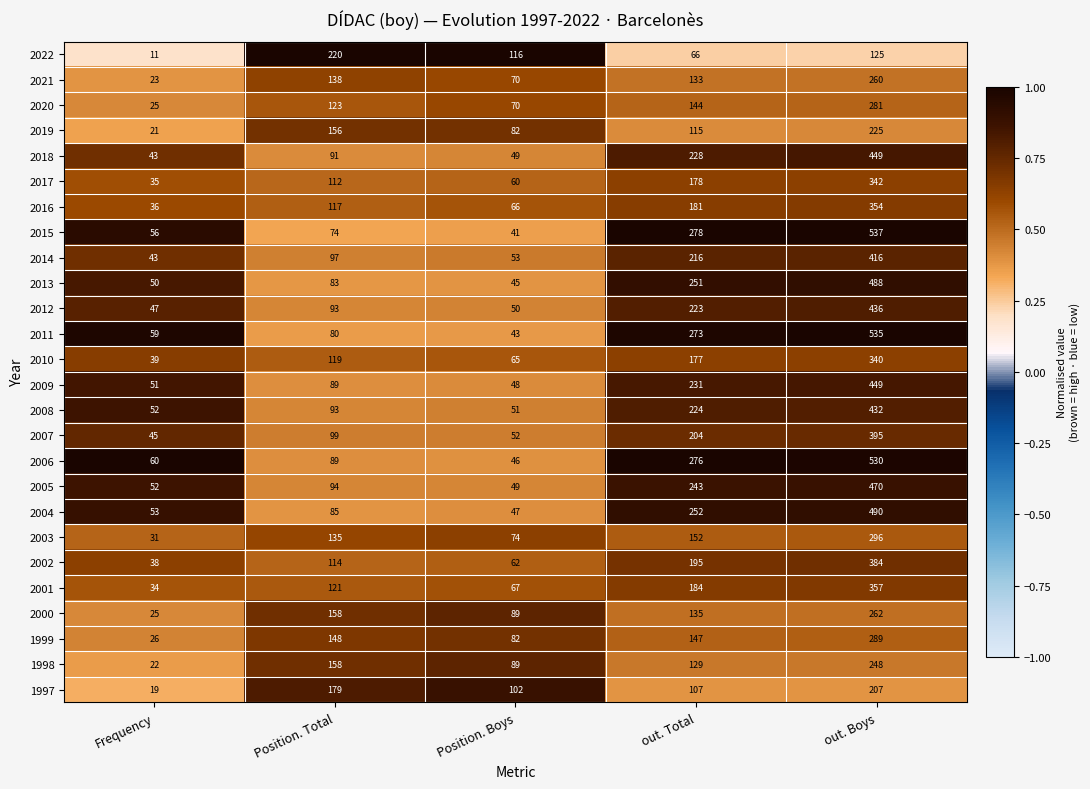

What is the spread (max minus min) of values at Position. Boys?

75